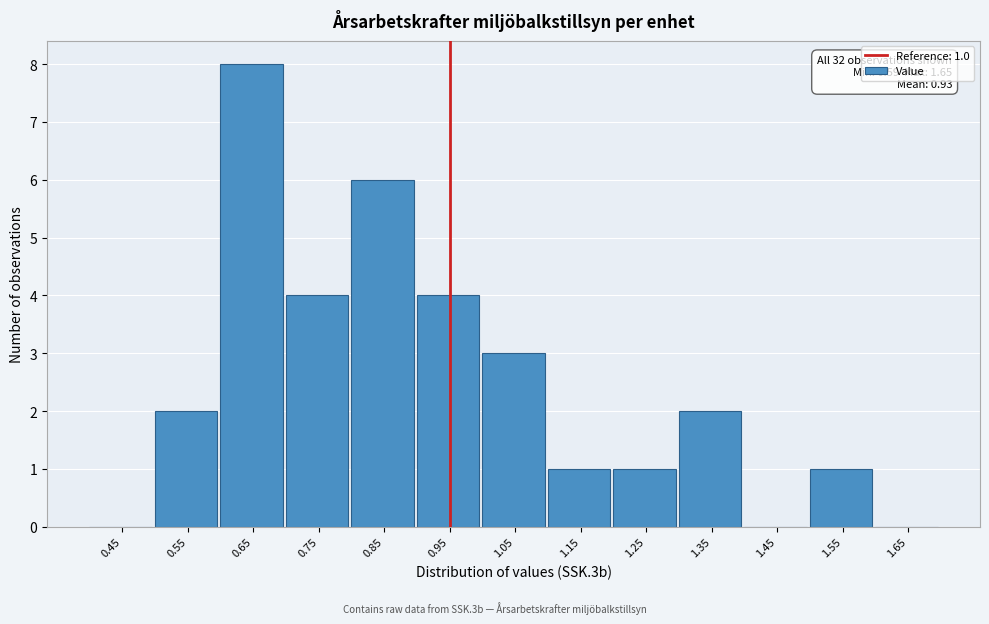

Reading left to right, extract all data points from this chart.

0.45=0	0.55=2	0.65=8	0.75=4	0.85=6	0.95=4	1.05=3	1.15=1	1.25=1	1.35=2	1.45=0	1.55=1	1.65=0